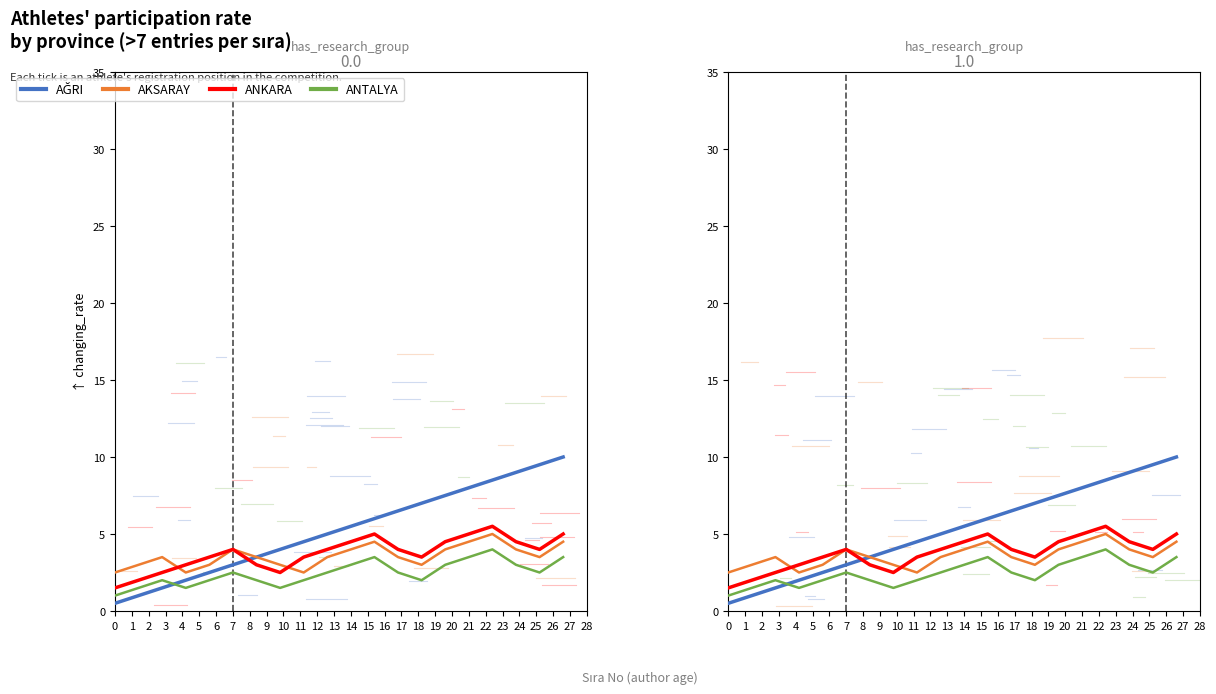

Between 0 and 13, which is larger?

13